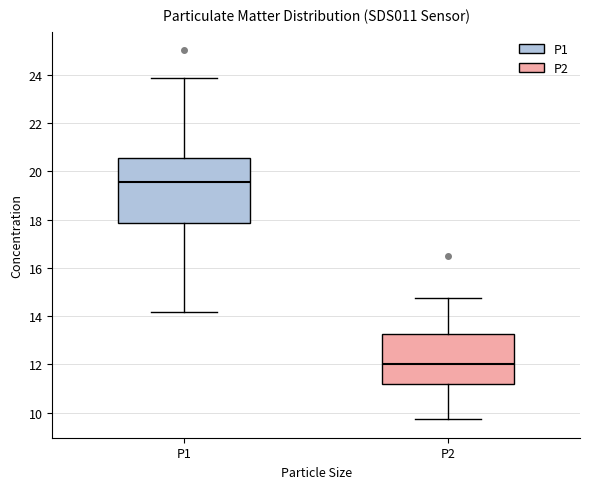

Reading left to right, read every box against the y-axis: the position of its median line, the range the box covers, and the ends of its whiskers. The values are not printed on the chart, so give them approximately, as read against the axis.

P1: median 19.6, box 17.8 to 20.6, whiskers 14.2 to 23.8
P2: median 12.0, box 11.2 to 13.2, whiskers 9.8 to 14.8